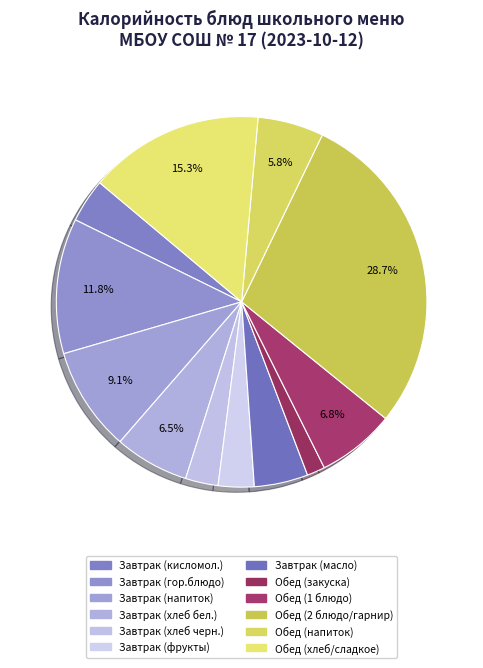

What is the smallest slice in the pie chart?

Обед (закуска)